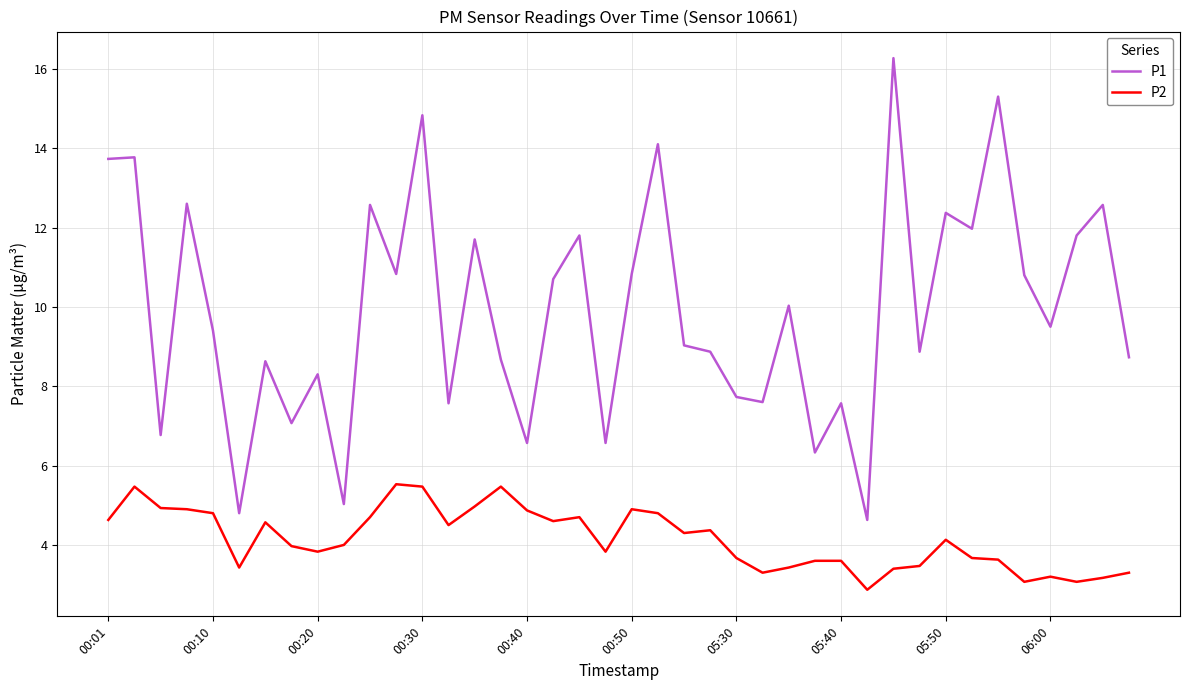

What is the difference between the maximum and minimum values in the P1 series?

11.6